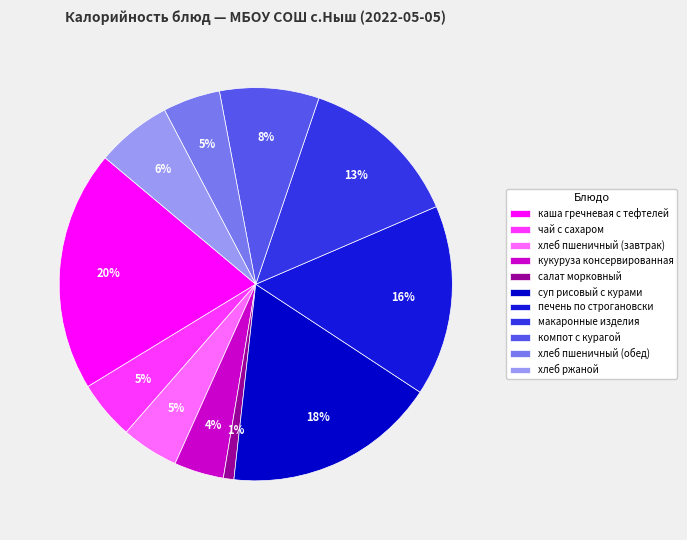

How many slices are in this pie chart?

11